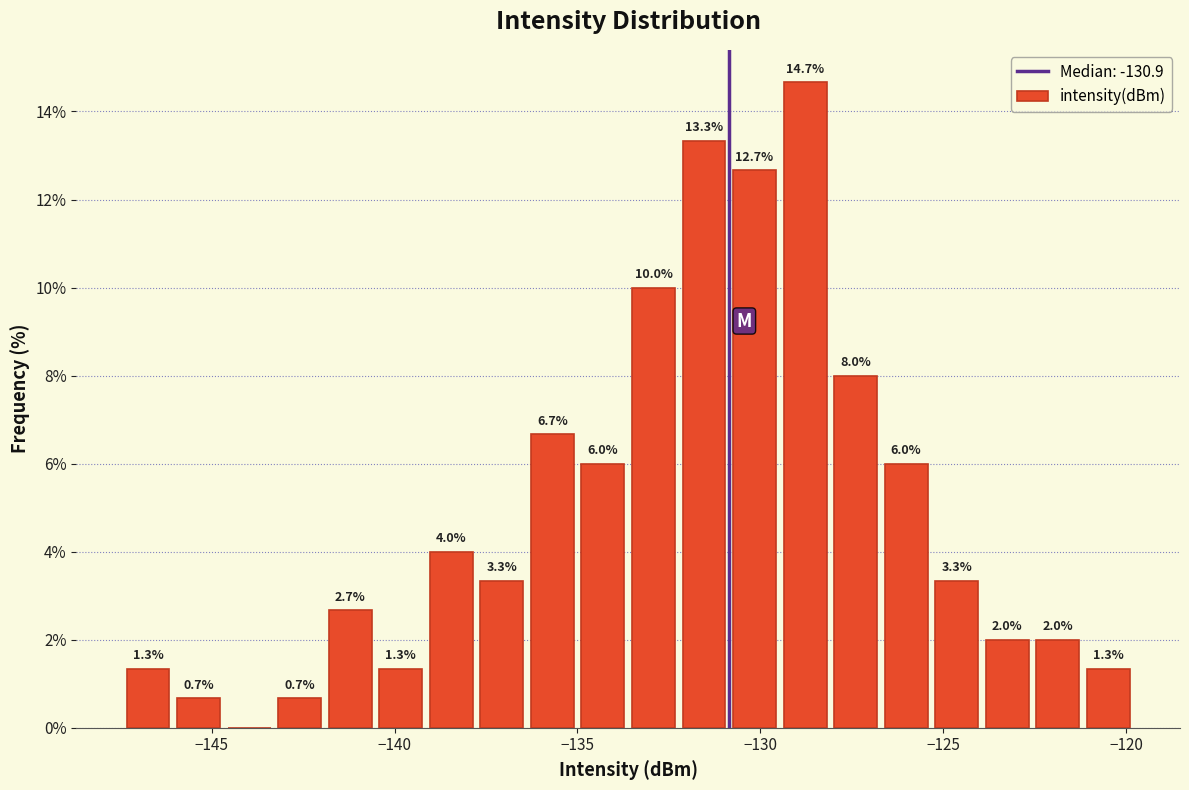

Read against the x-axis, roughly where is the centre of the tallest bar?

-129.0